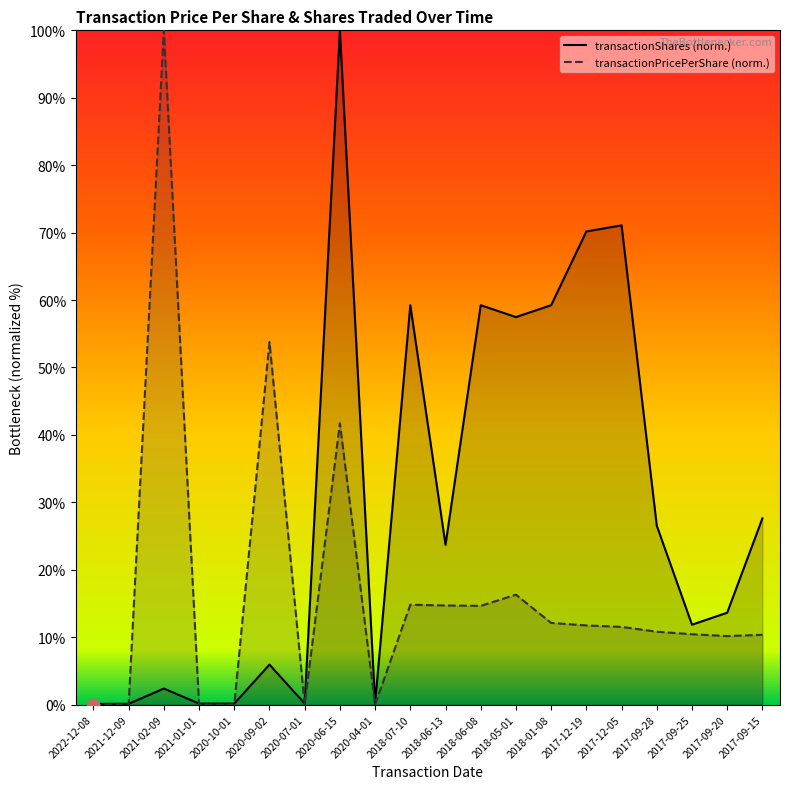

What are all the series names shown in the legend?

transactionPricePerShare, transactionShares